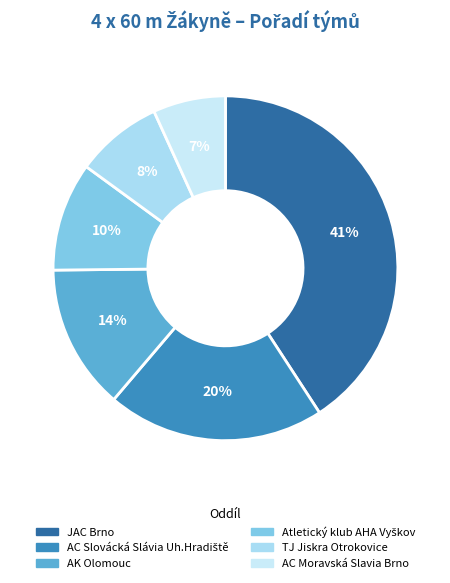

True or false: Atletický klub AHA Vyškov accounts for 32% of the total.

False